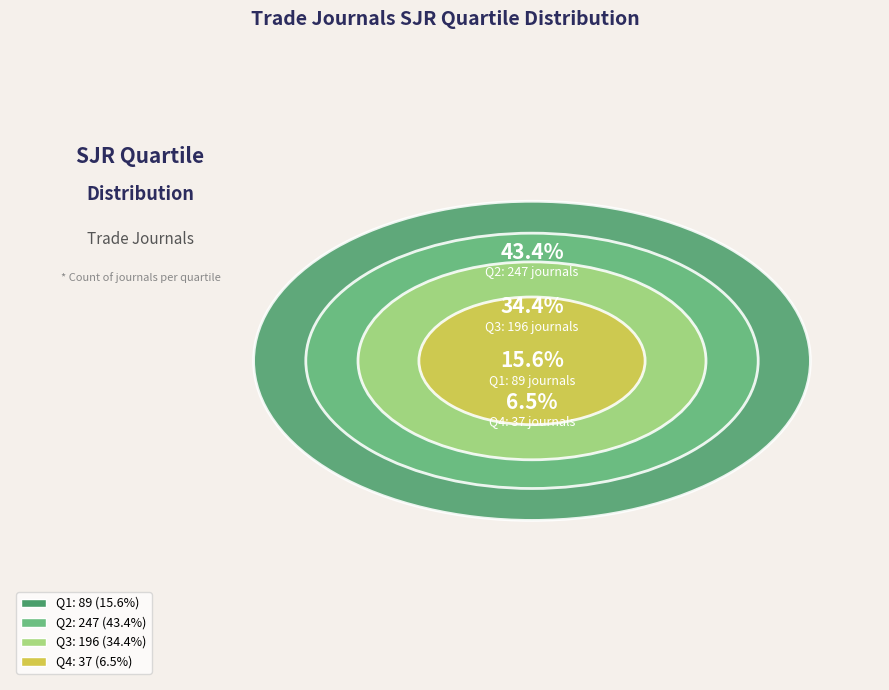

Does any single category account for the majority?

No